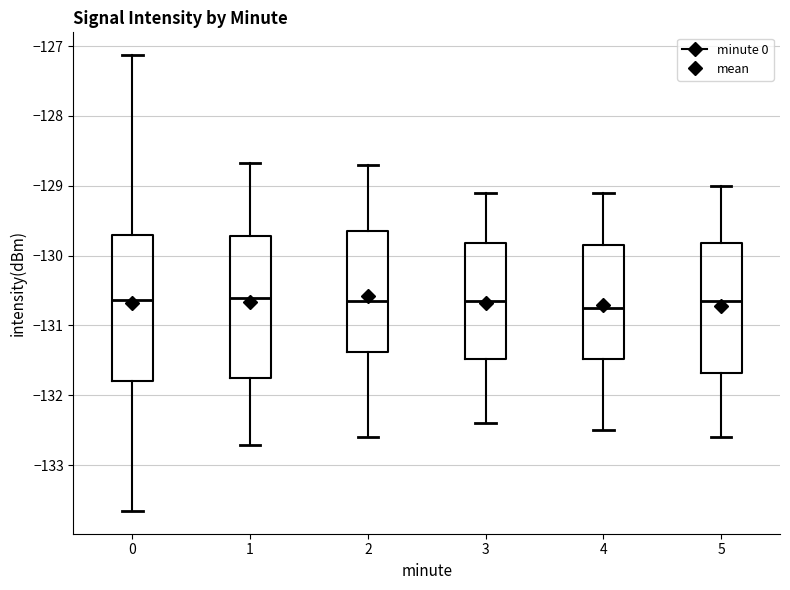

Reading left to right, transcribe this box plot: for each box, give where its median line is, the range the box spans, and where its two whiskers end, as read against the y-axis. The values are not printed on the chart, so give them approximately, as read against the axis.

0: median -130.6, box -131.8 to -129.7, whiskers -133.7 to -127.1
1: median -130.6, box -131.7 to -129.7, whiskers -132.7 to -128.7
2: median -130.6, box -131.4 to -129.6, whiskers -132.6 to -128.7
3: median -130.6, box -131.5 to -129.8, whiskers -132.4 to -129.1
4: median -130.7, box -131.5 to -129.8, whiskers -132.5 to -129.1
5: median -130.6, box -131.7 to -129.8, whiskers -132.6 to -129.0